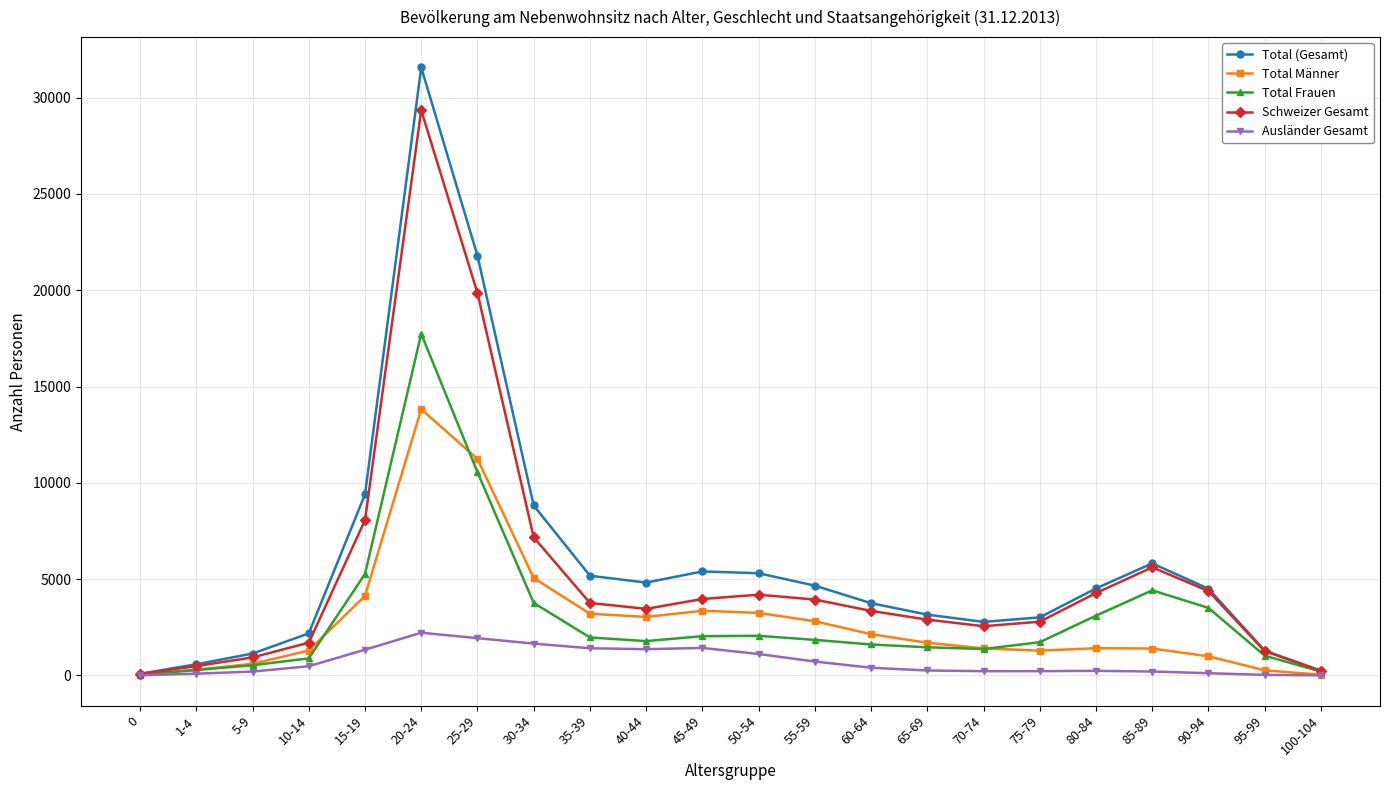

Does the chart display data point markers on the line(s)?

Yes